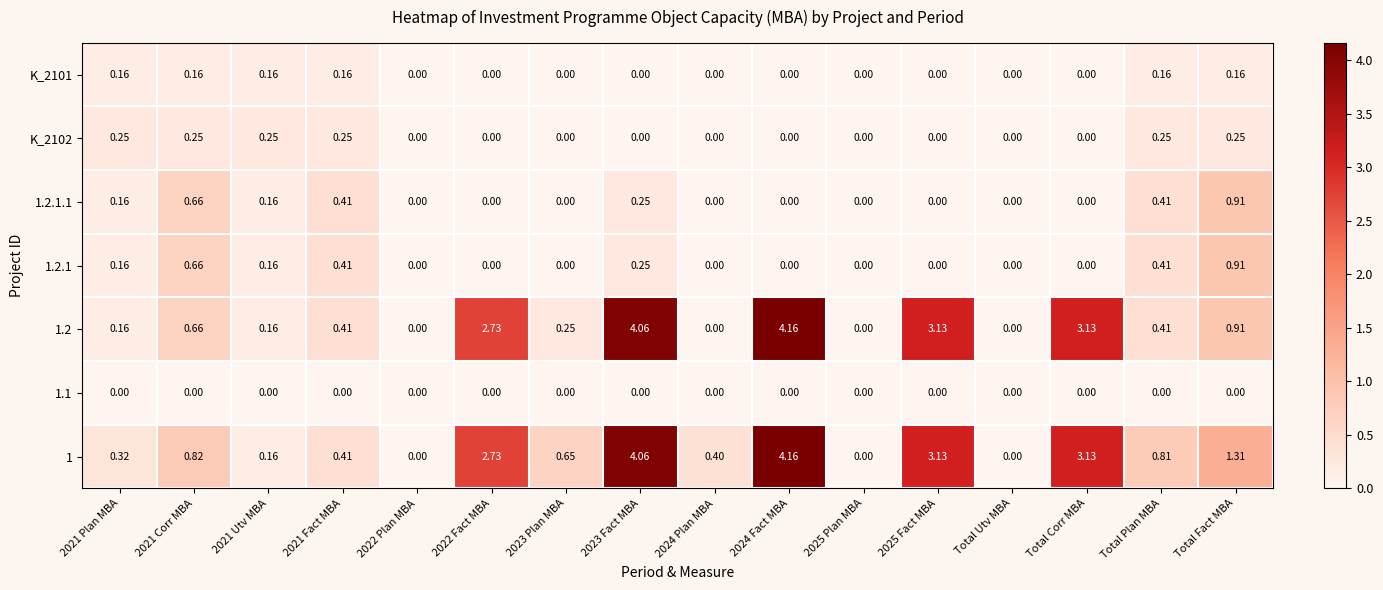

Which series changed the most between 2021 Plan МВА and 2022 Fact МВА?

1.2